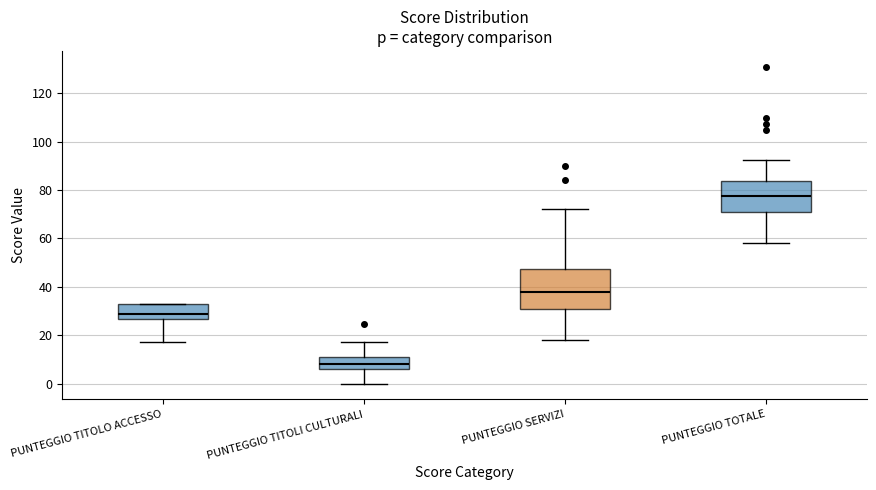

Where does the upper whisker of the box for PUNTEGGIO SERVIZI end on the y-axis? The values are not printed on the chart, so give them approximately, as read against the axis.

72